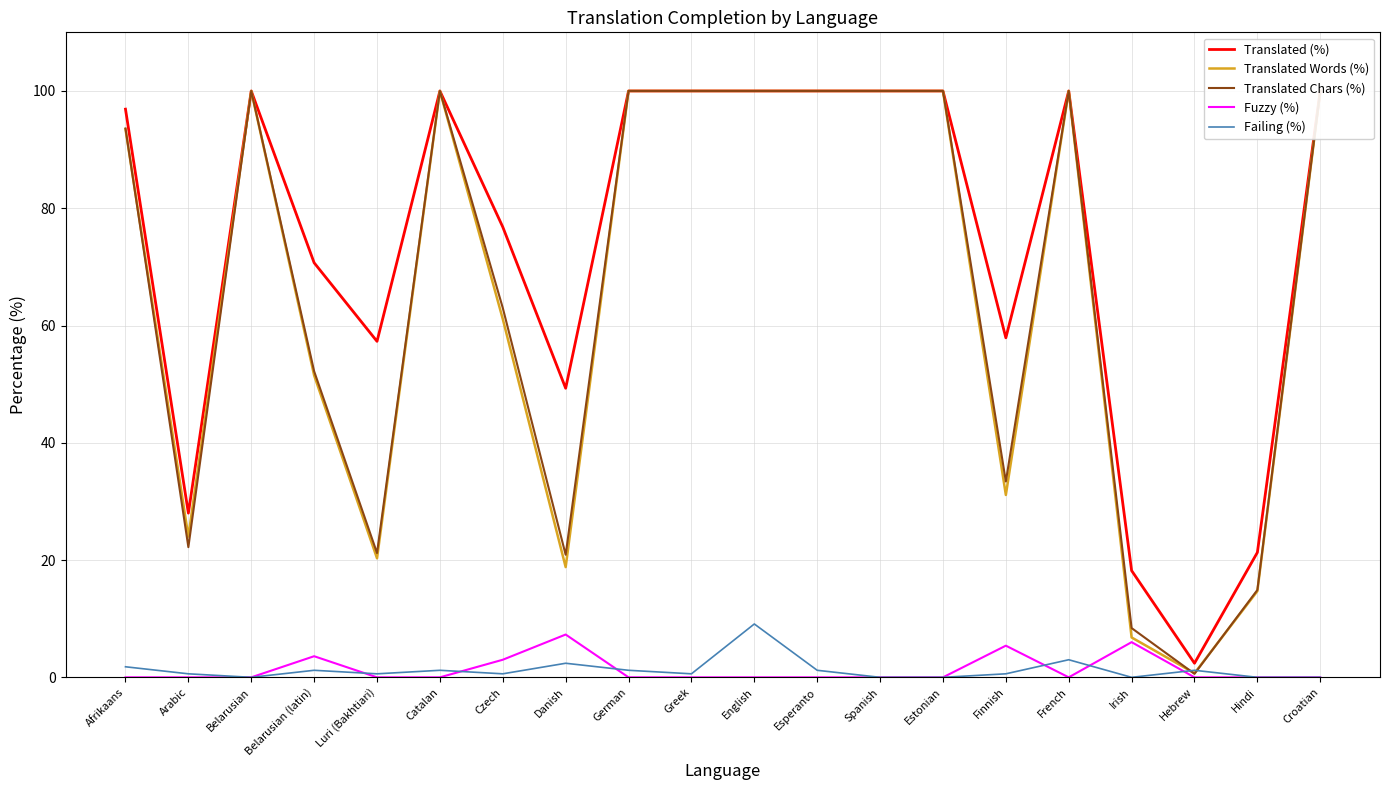

True or false: Translated (%) has a value of 57.9 at Finnish.

True